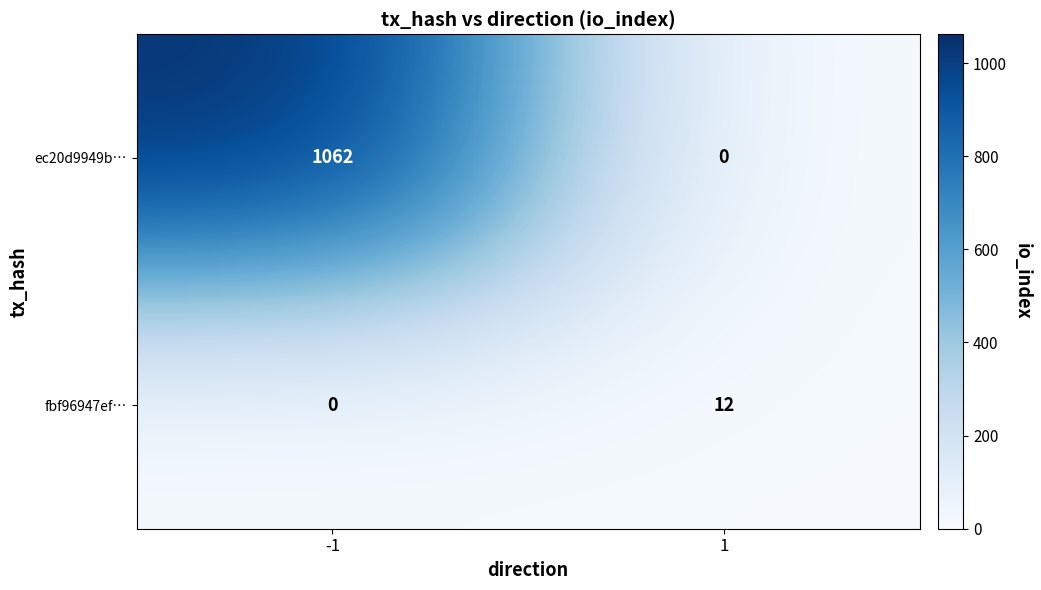

Is it true that fbf96947ef… equals 0 at -1?

True